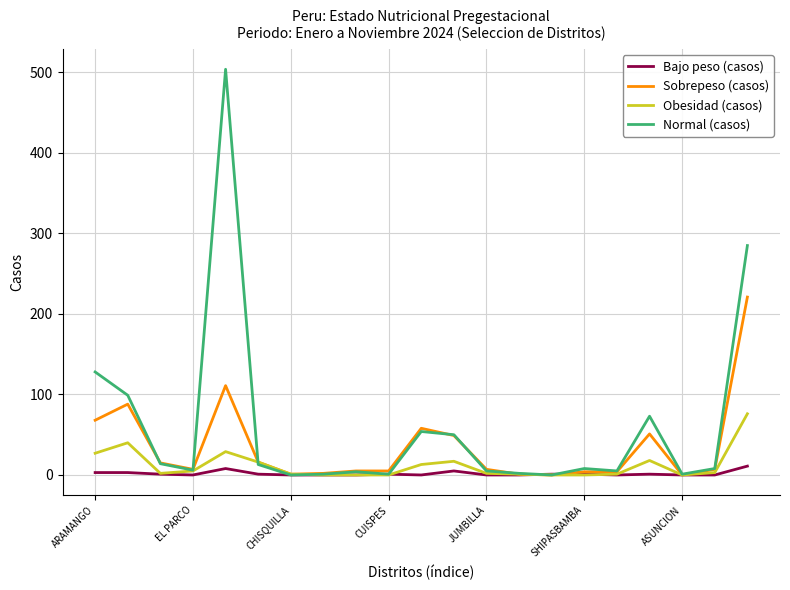

How many distinct data groups are displayed?

4